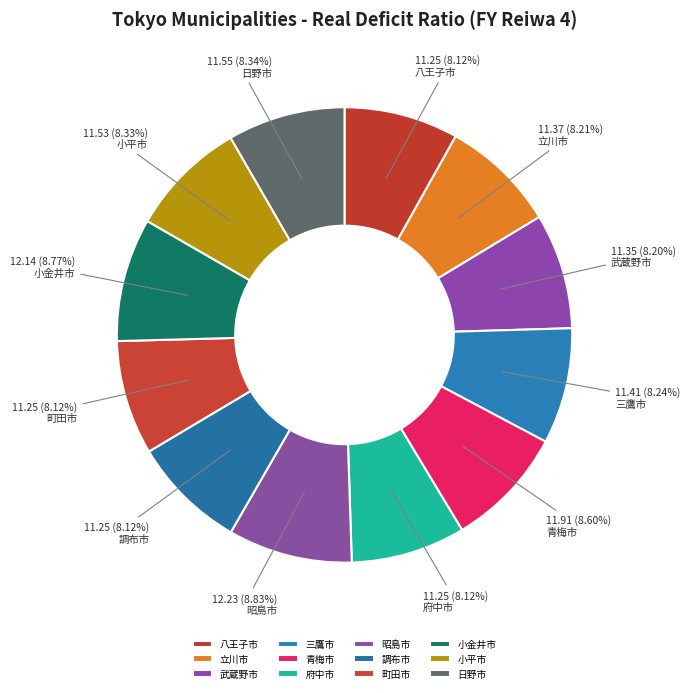

Count the number of slices in the pie.

12